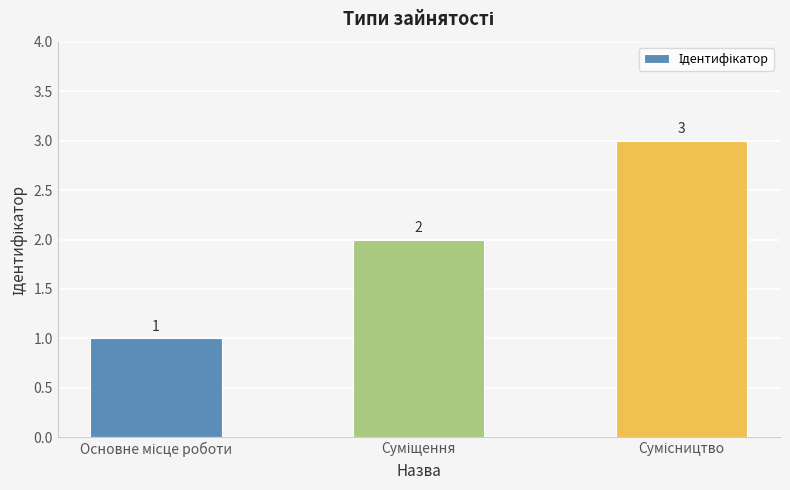

How many values are between 1 and 3?

3